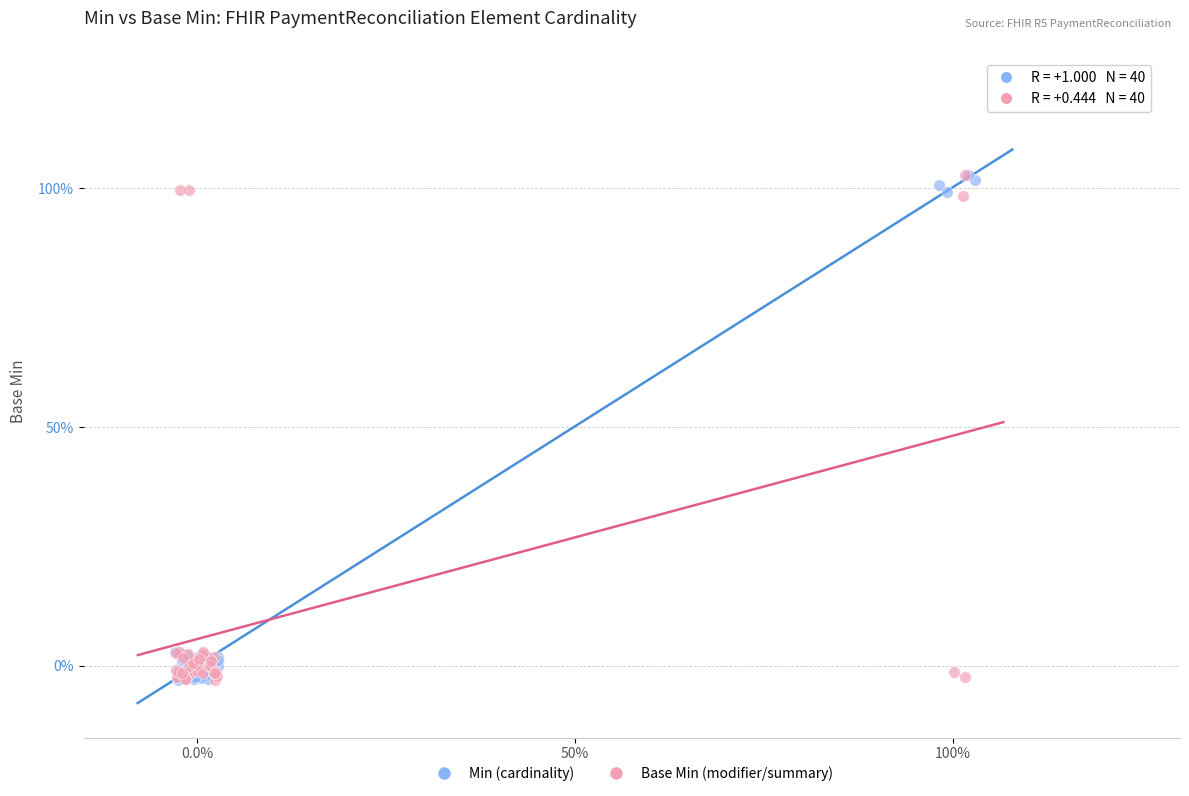

What are all the series names shown in the legend?

Min (cardinality), Base Min (modifier/summary)